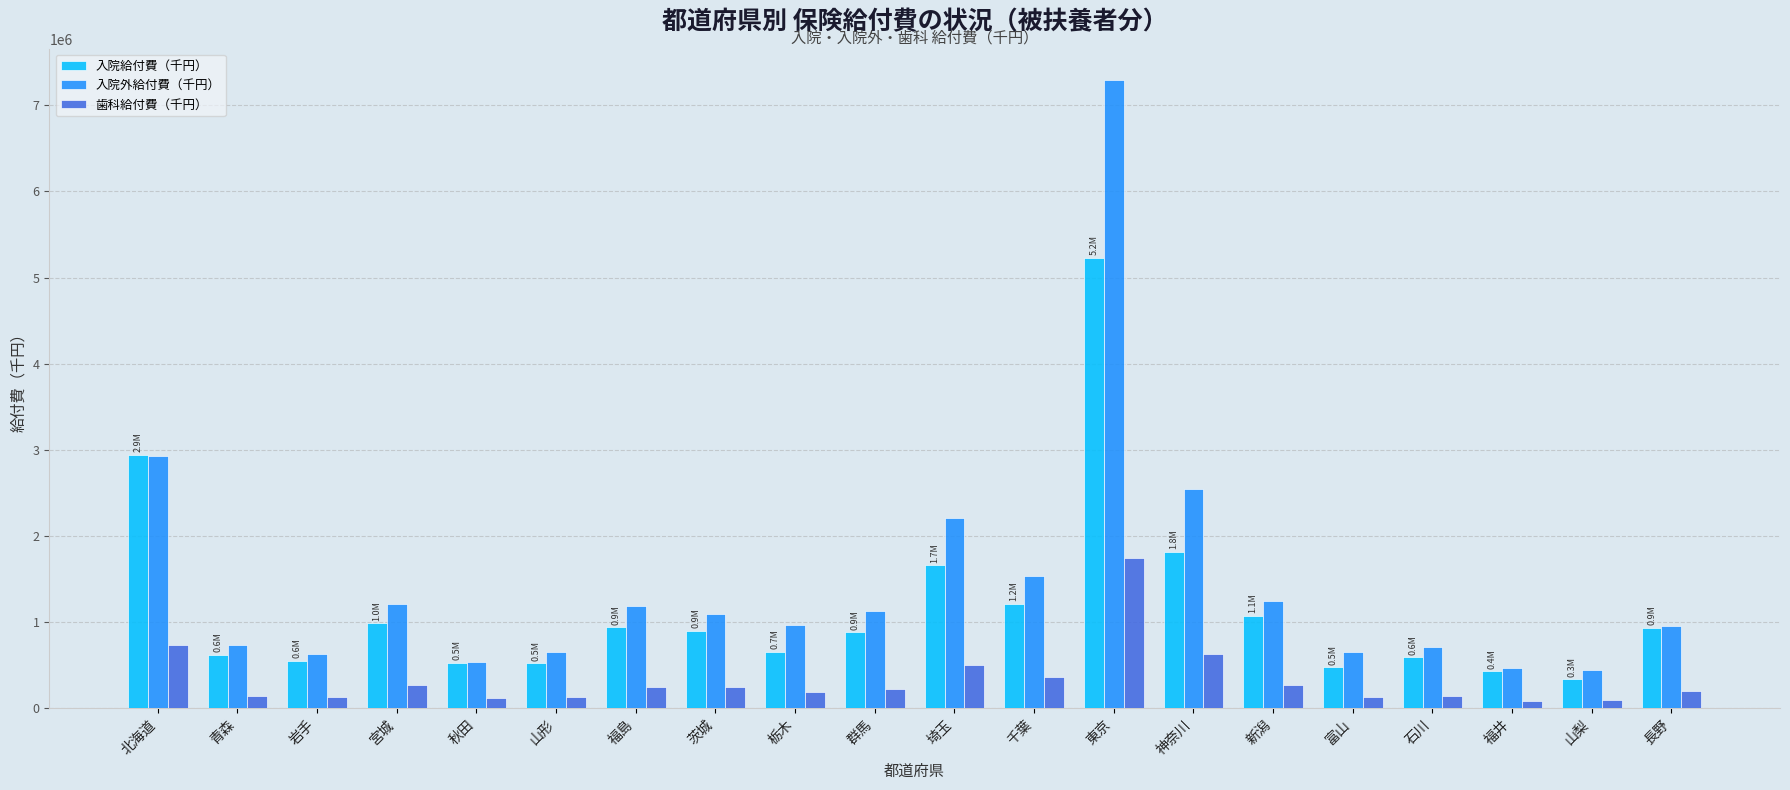

What is the spread (max minus min) of values at 東京?

5543077.1